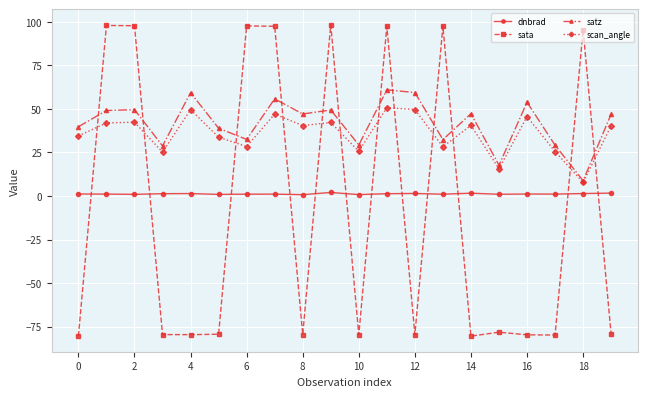

At how many categories does at least one series exceed 92?

8